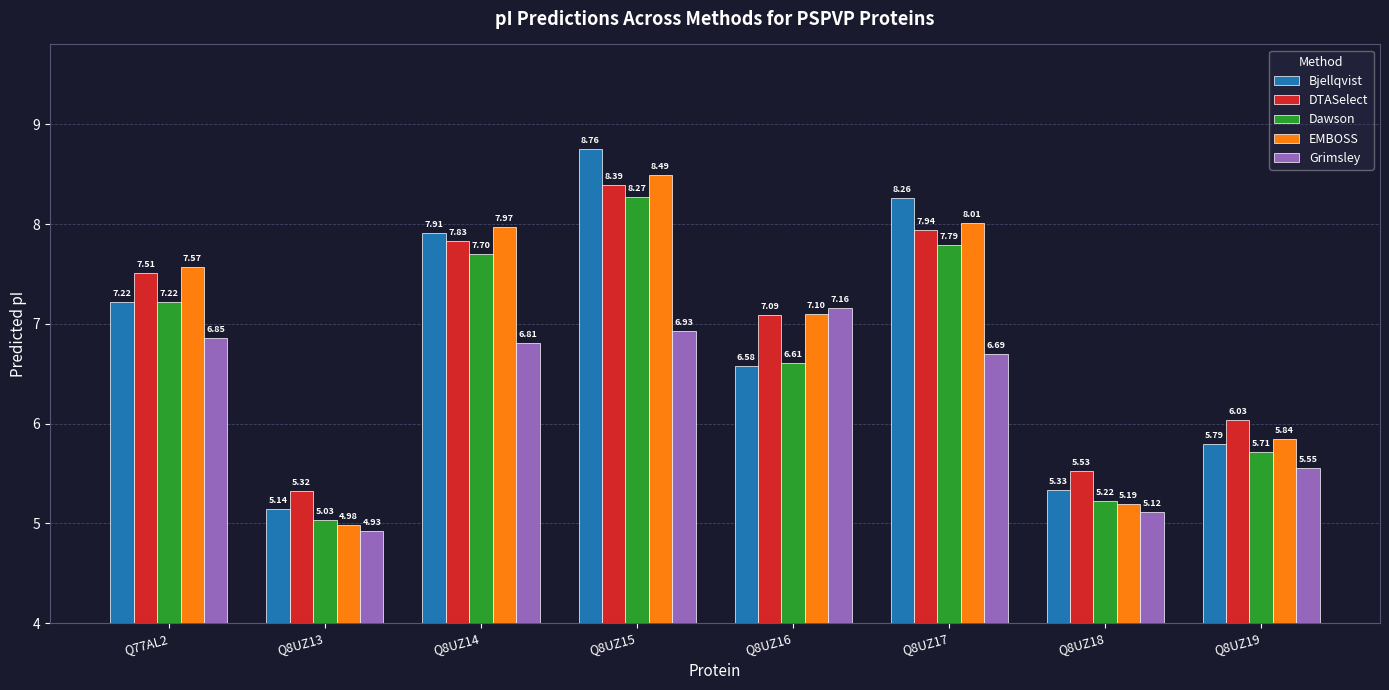

What is the sum of all DTASelect values?

55.6